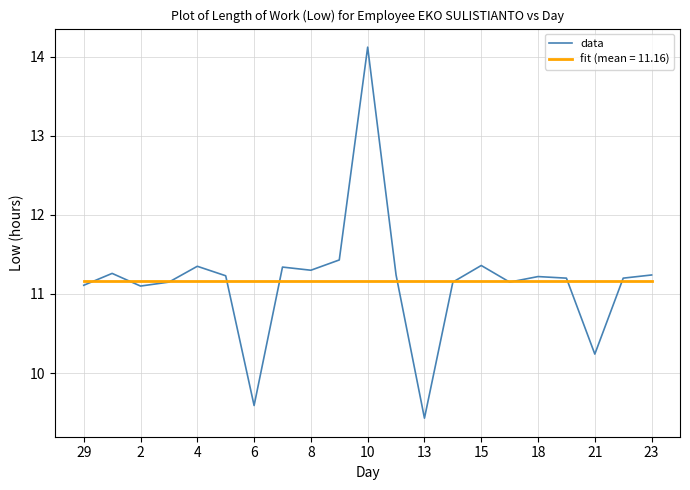

What is the greatest value displayed?

14.1